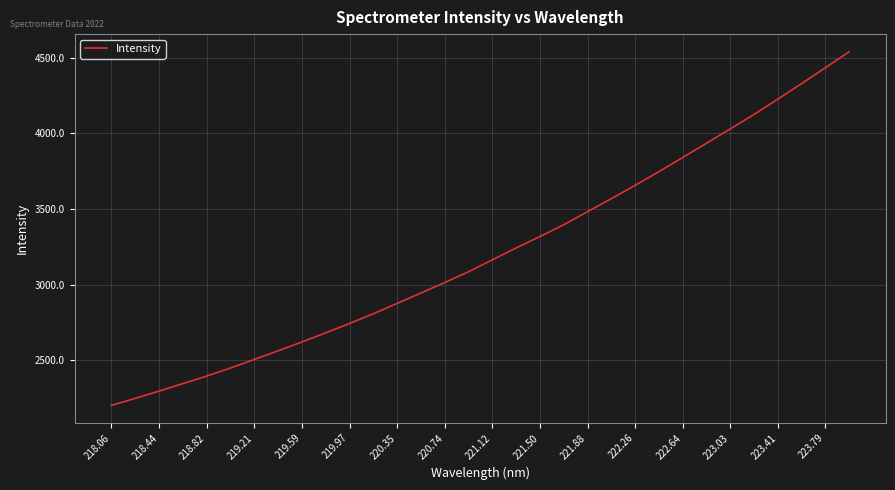

What is the smallest value displayed?

2201.5